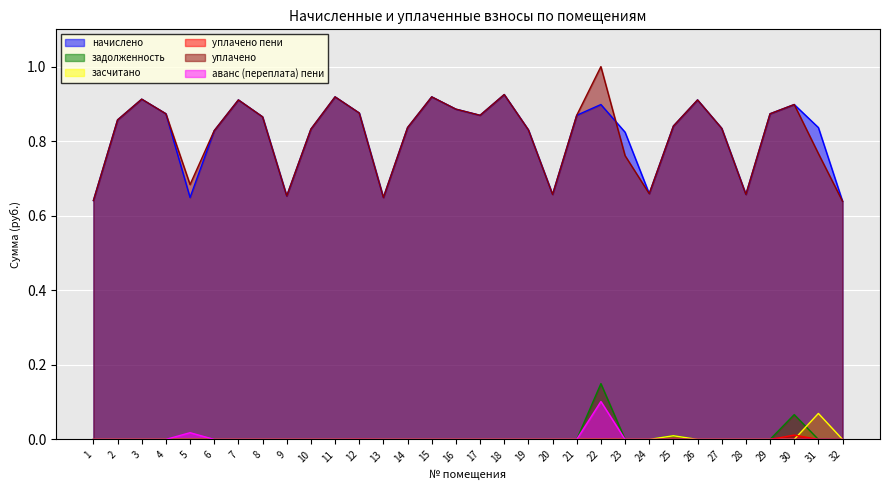

True or false: уплачено пени and засчитано cross at least once.

True